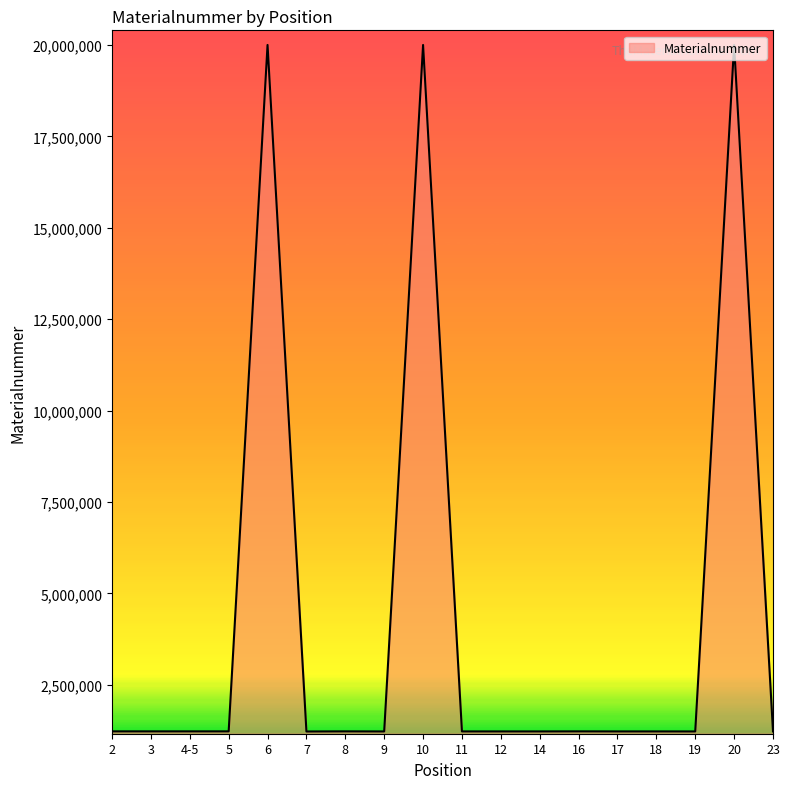

What is the difference between the maximum and minimum values?

18781536